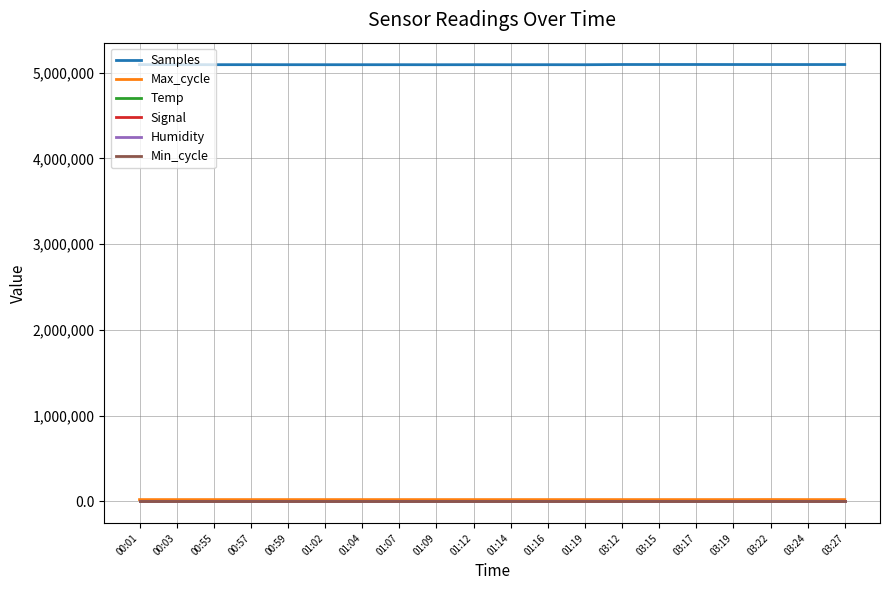

Which series has the largest total across all categories?

Samples